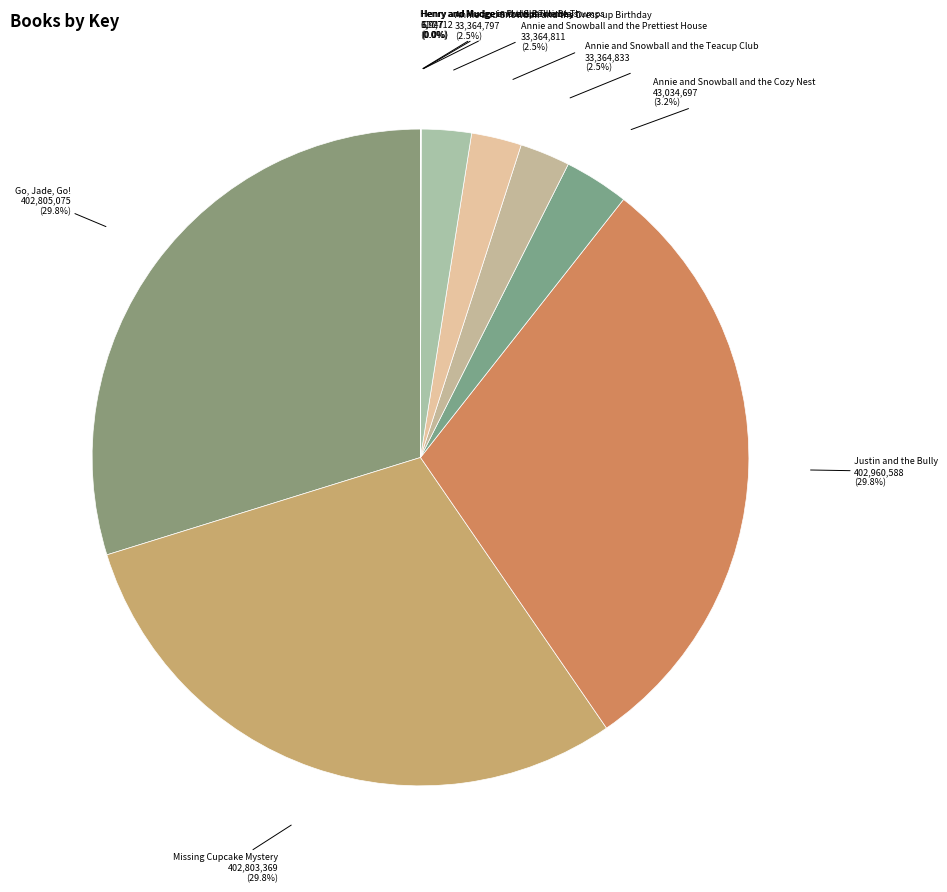

Is there a majority slice in this chart?

No